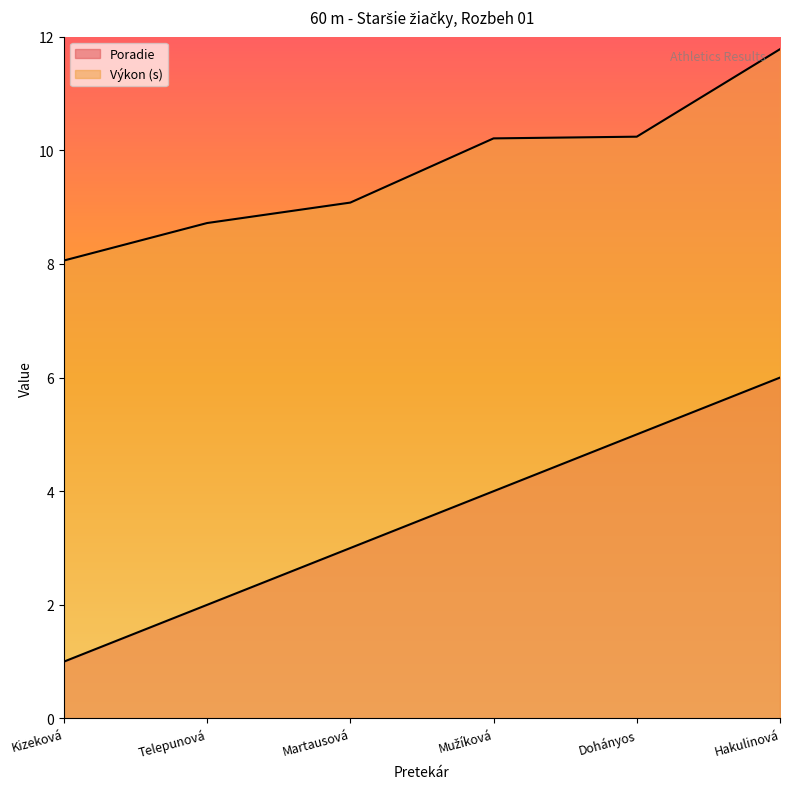

The Poradie series shows 1.7 at Kizeková. True or false?

False